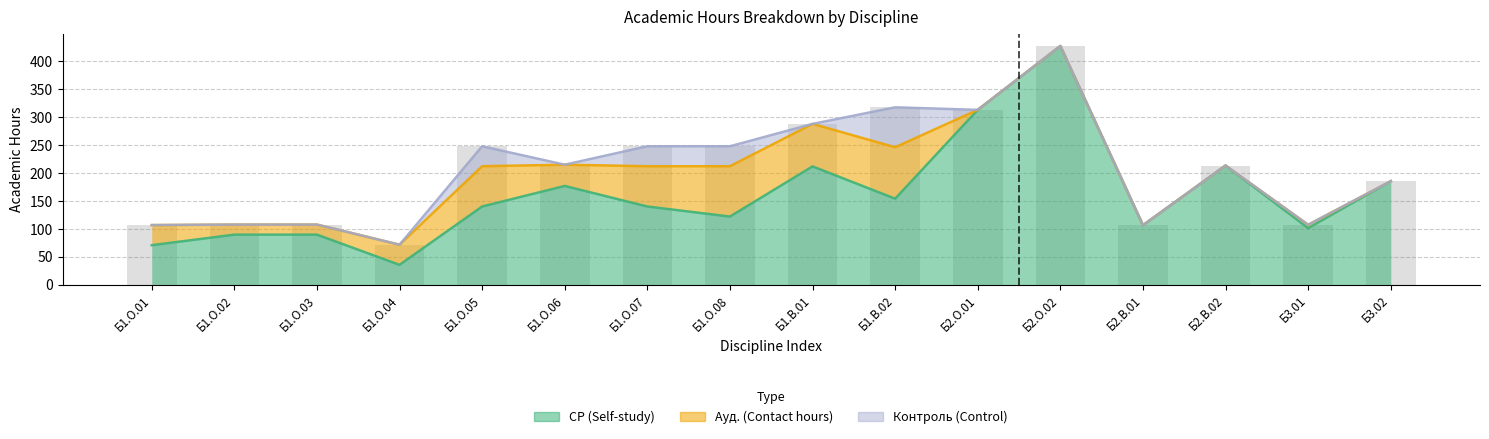

At which category does the chart reach its peak across all series?

Б2.О.02